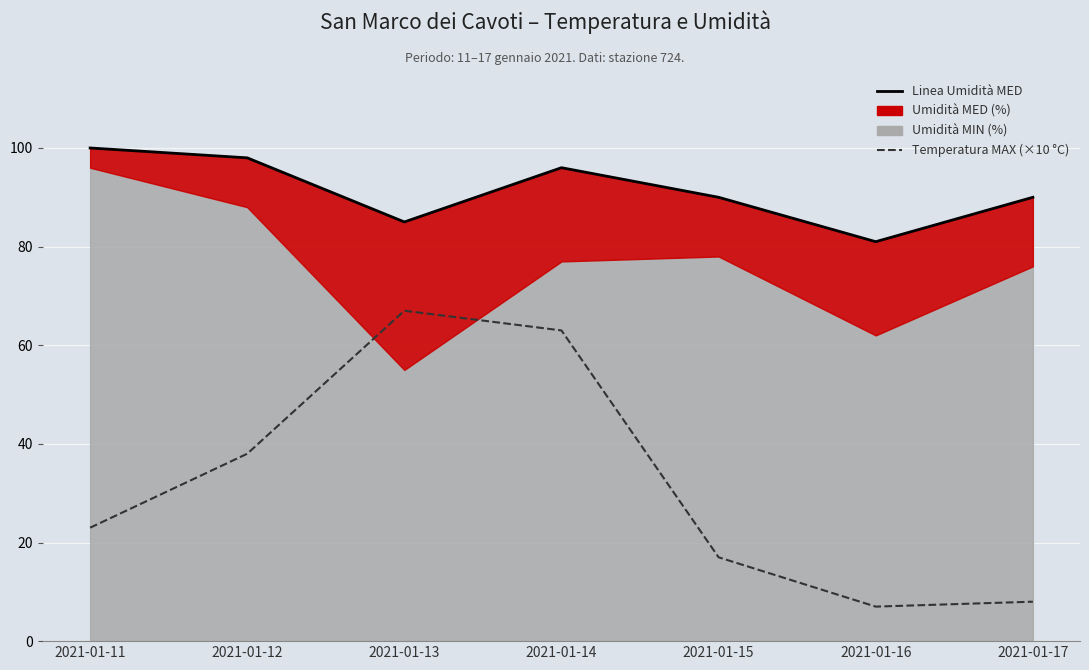

What is the approximate value of Linea Umidità MED at 2021-01-14?

96